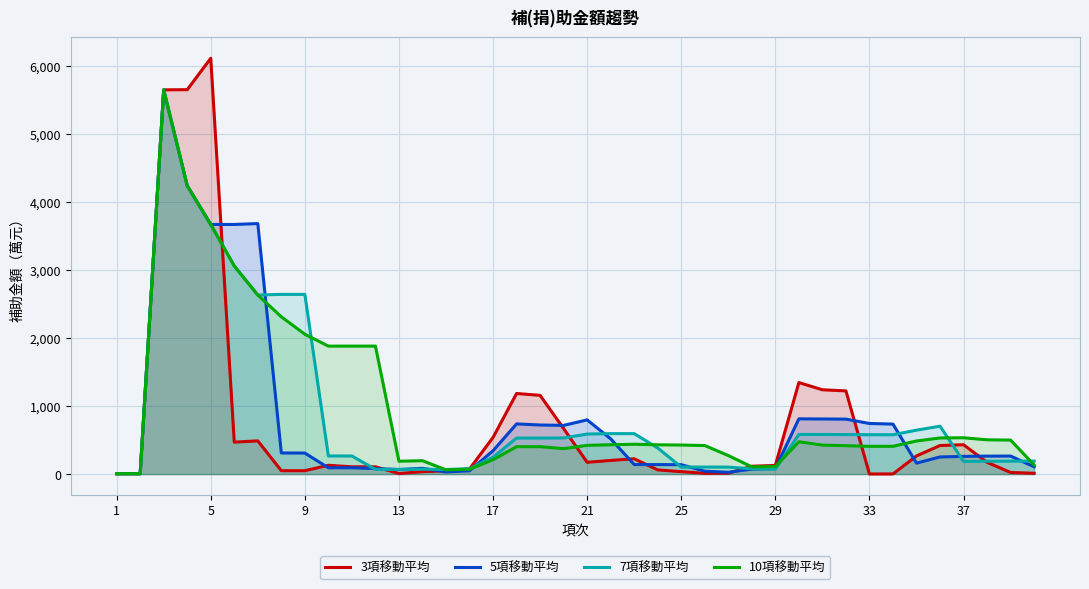

After their last crossing, which series has the higher values: 5項移動平均 or 7項移動平均?

7項移動平均